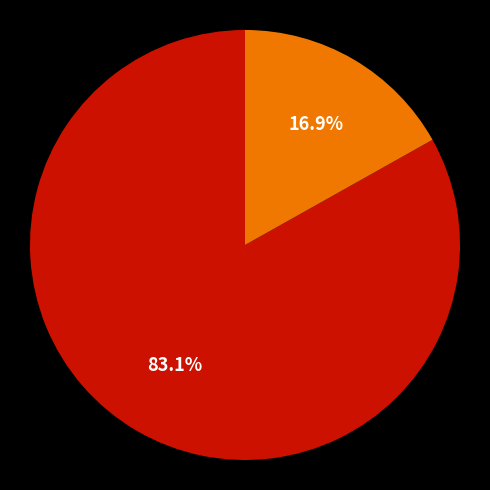

Does any single category account for the majority?

Yes